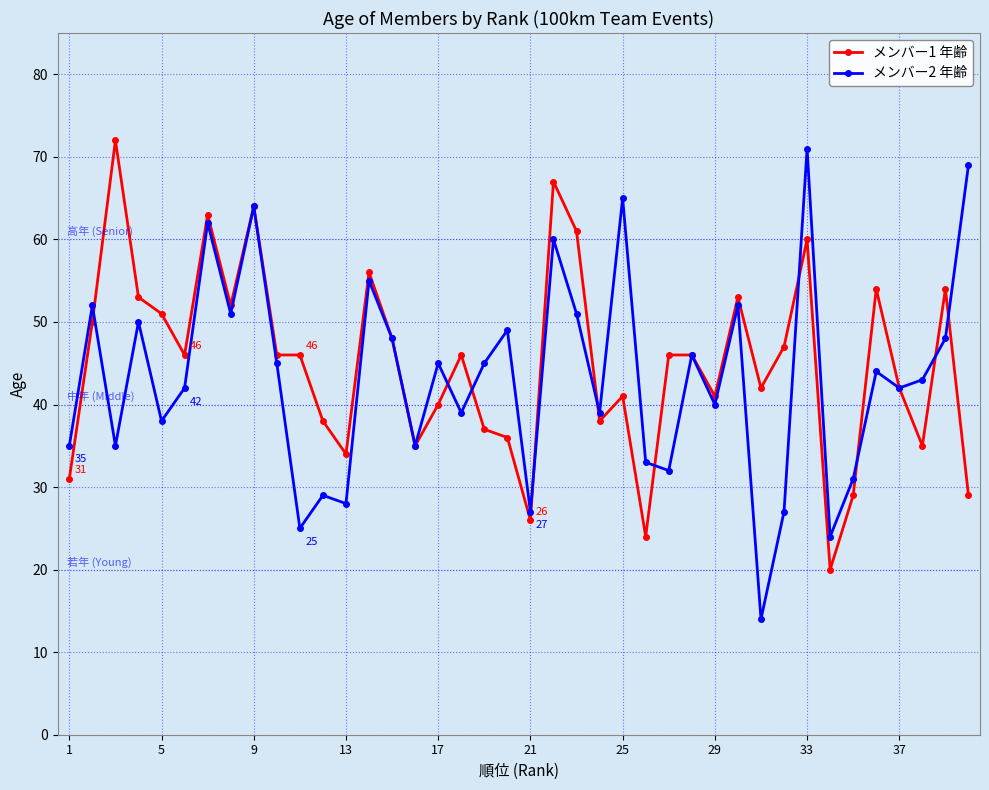

What is the value of the メンバー2 年齢 point at the 16th from the left?

35